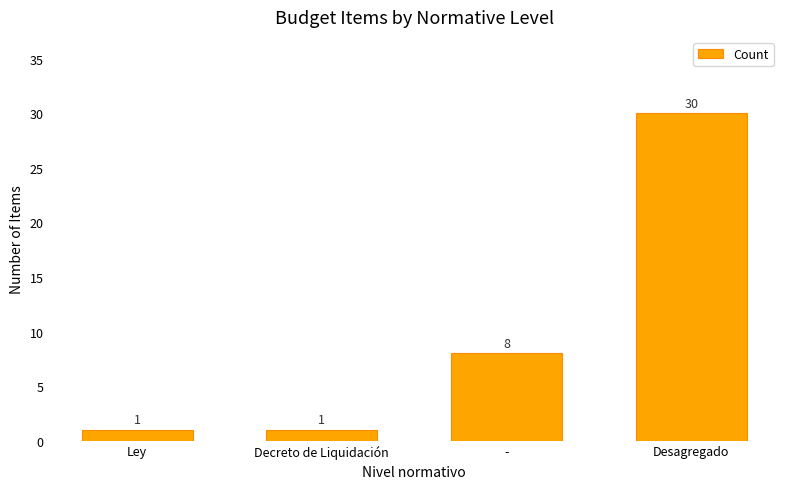

Reading right to left, what are all the values shown in this chart?

Desagregado=30	-=8	Decreto de Liquidación=1	Ley=1